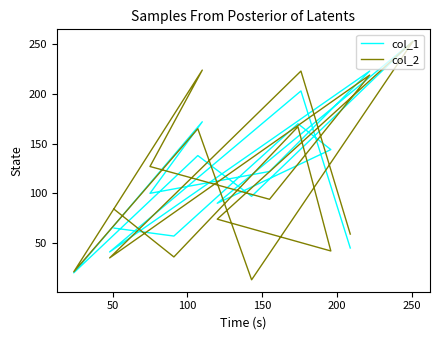

Is this an area chart (filled region under the line)?

No